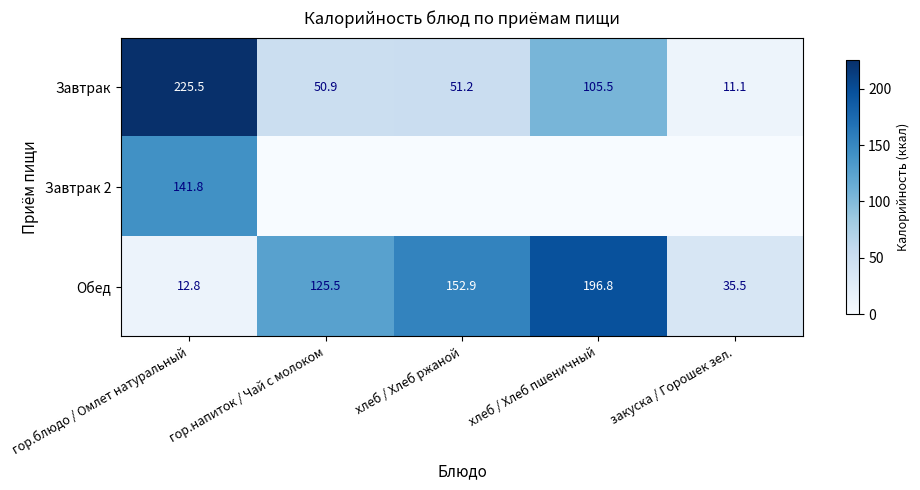

Is the value of Обед at гор.напиток / Чай с молоком greater than the value of Завтрак at хлеб / Хлеб пшеничный?

Yes